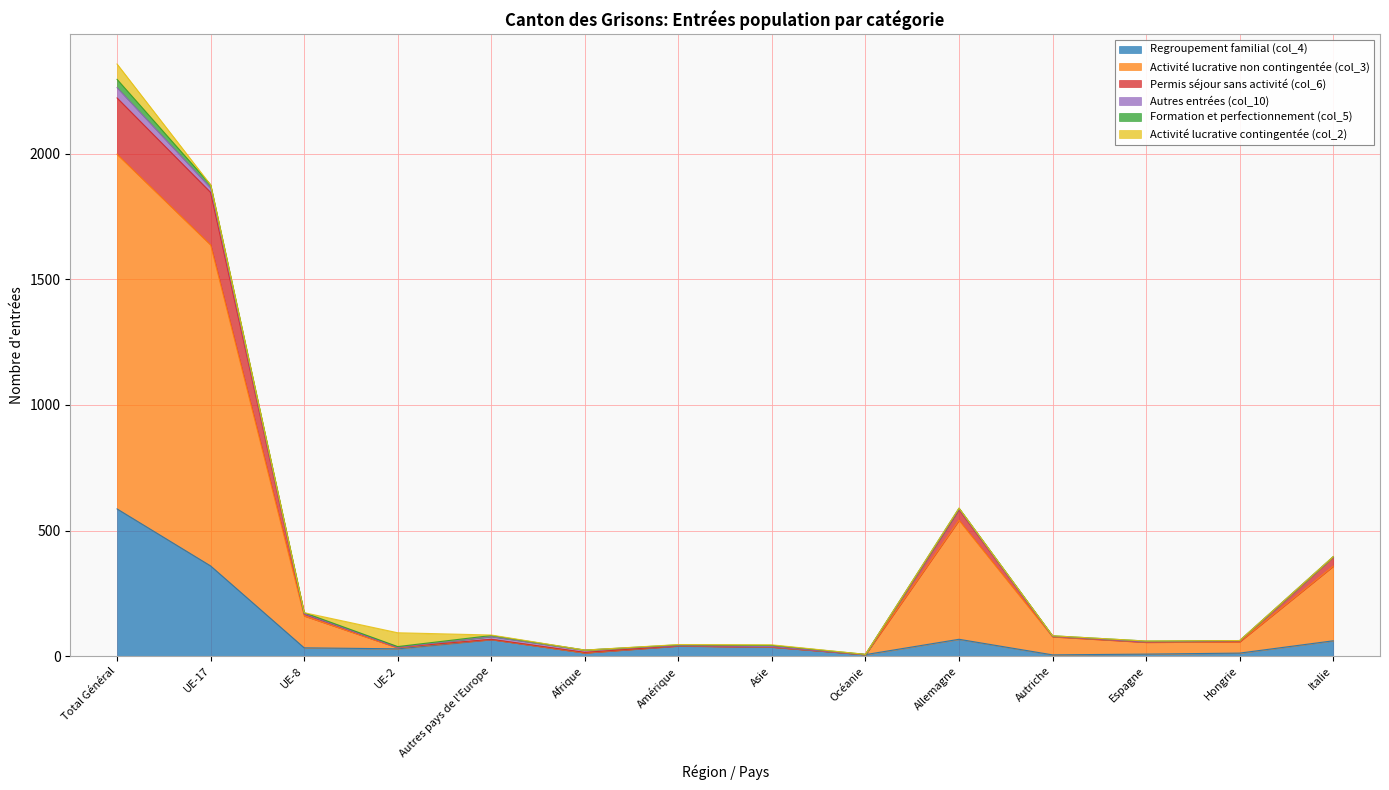

The value of Regroupement familial (col_4) at Autriche is 8. True or false?

False